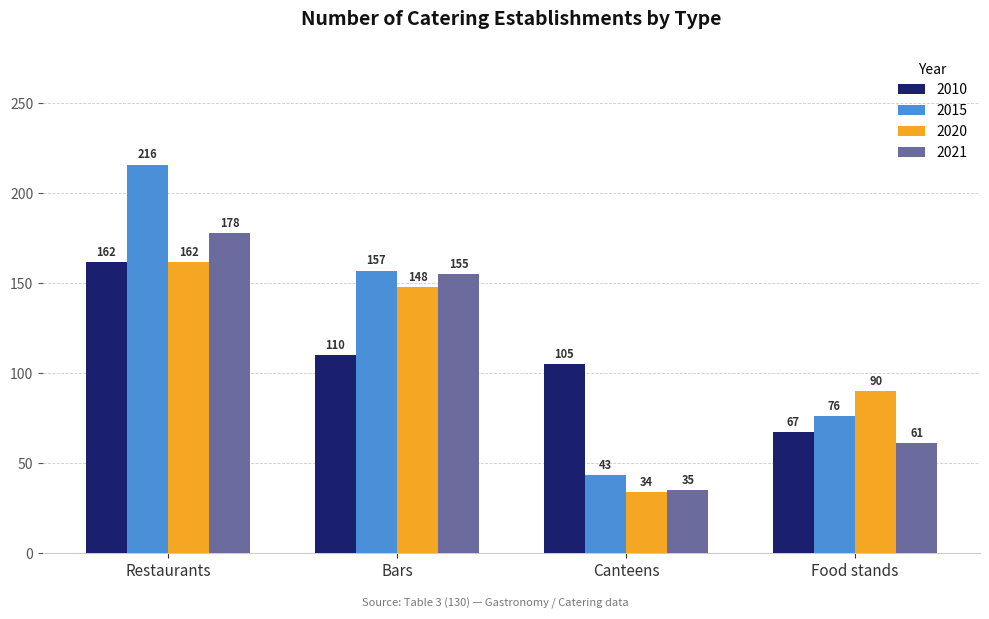

What is the label of the 2nd bar from the left?

Bars